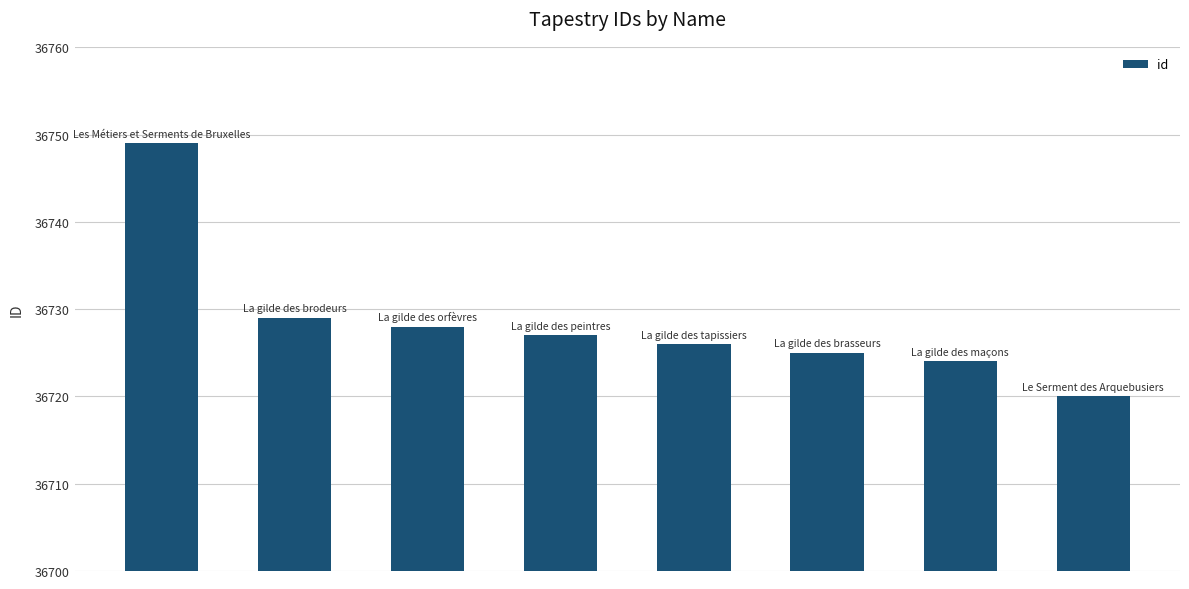

What is the maximum value shown in the chart?

36749